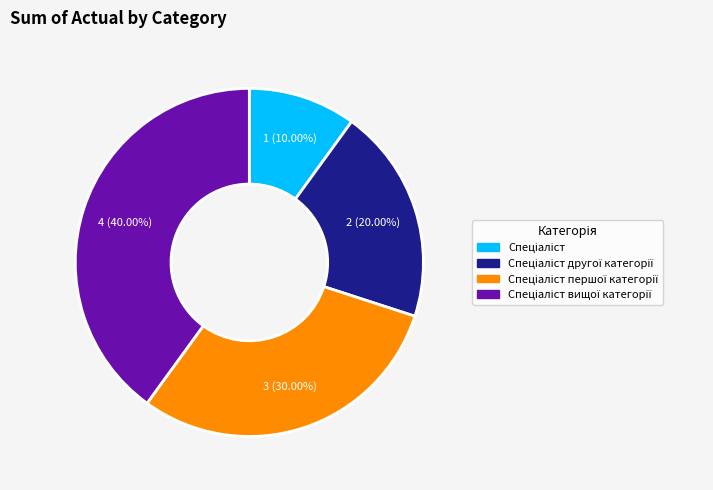

Is there any slice that represents more than half of the pie?

No